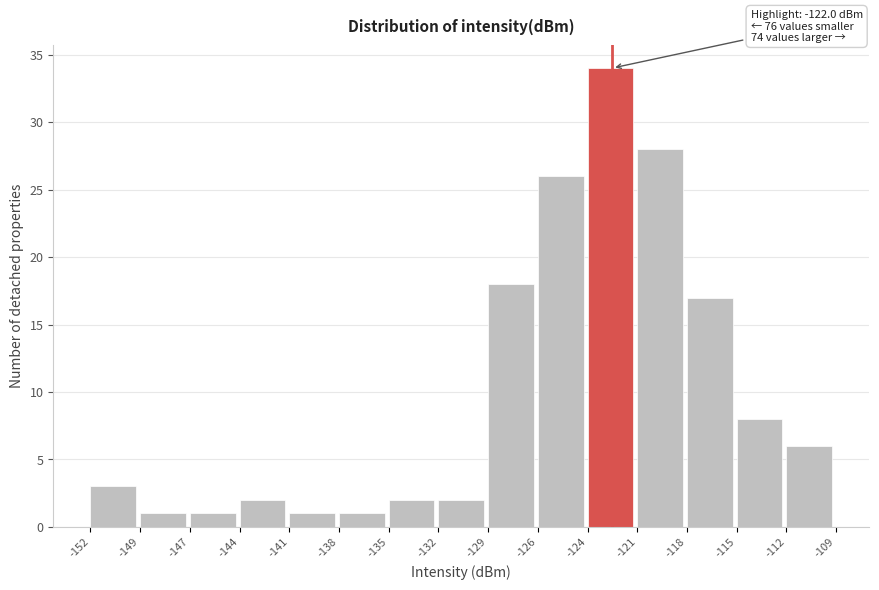

Reading left to right, extract all data points from this chart.

-152=3	-149=1	-147=1	-144=2	-141=1	-138=1	-135=2	-132=2	-129=18	-126=26	-124=34	-121=28	-118=17	-115=8	-112=6